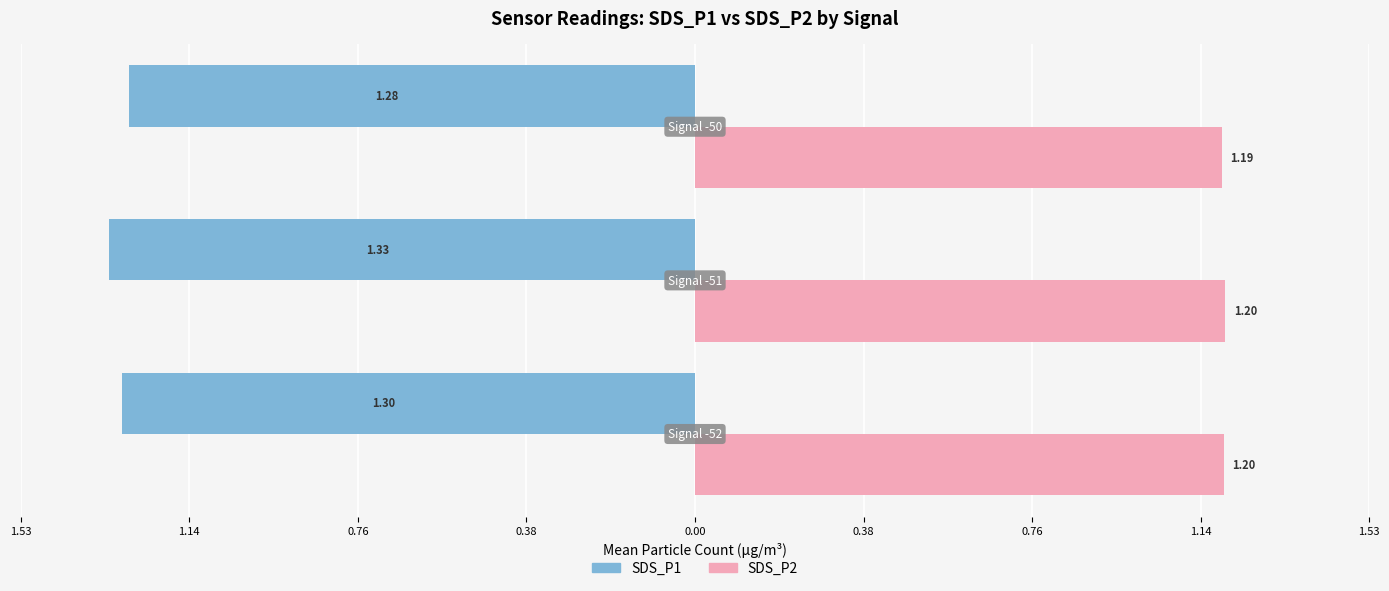

Reading left to right, extract all data points from this chart.

SDS_P1: -1.3	-1.3	-1.3
SDS_P2: 1.2	1.2	1.2